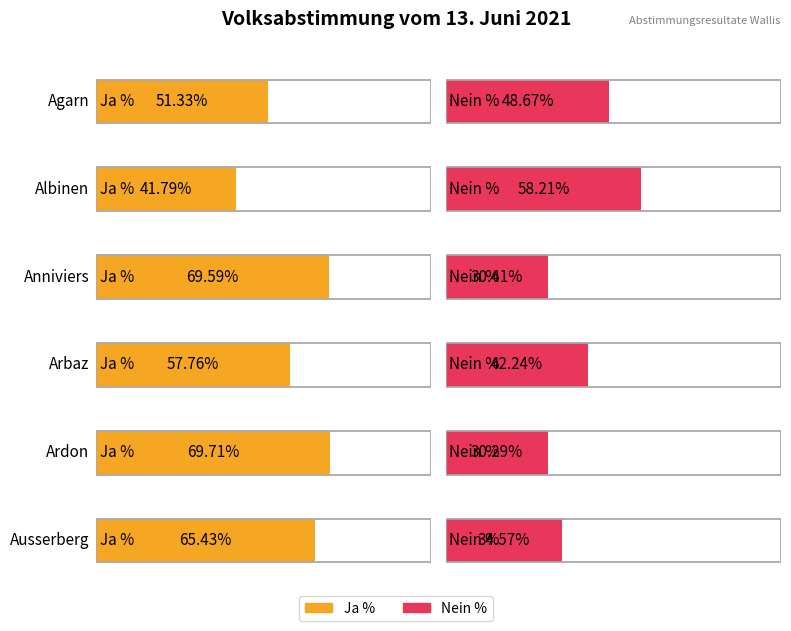

The value of Nein % at Ardon is 46.1. True or false?

False